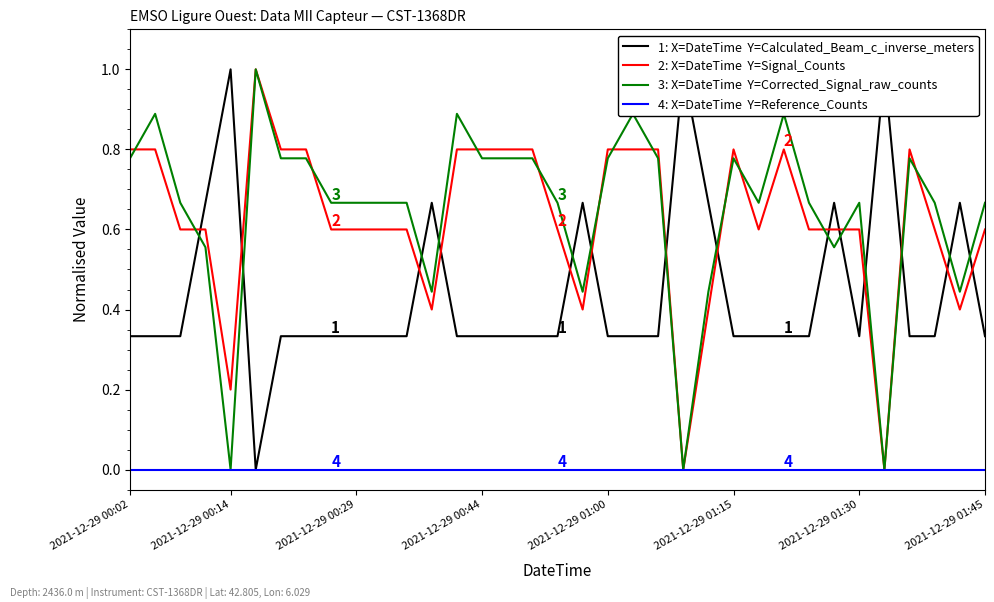

At which category does the chart reach its minimum across all series?

2021-12-29 01:15